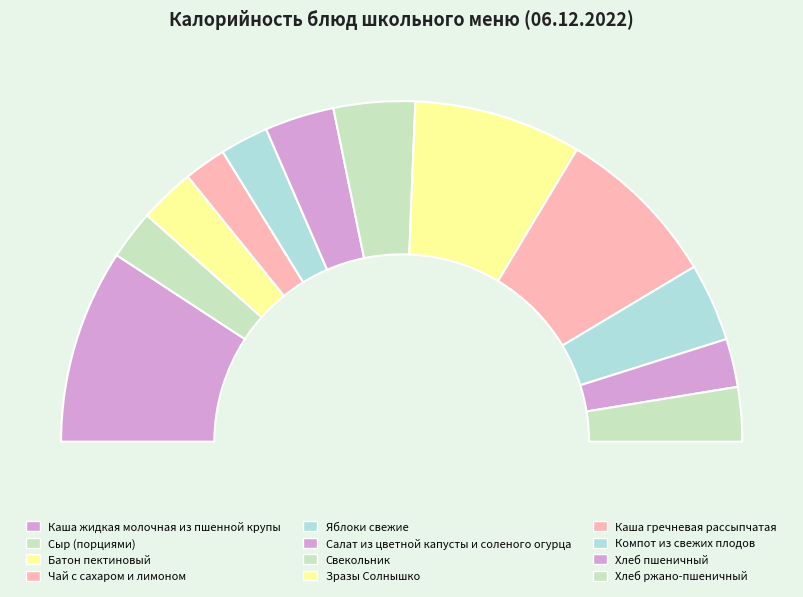

How much of the chart is everything except Свекольник?

92.3%